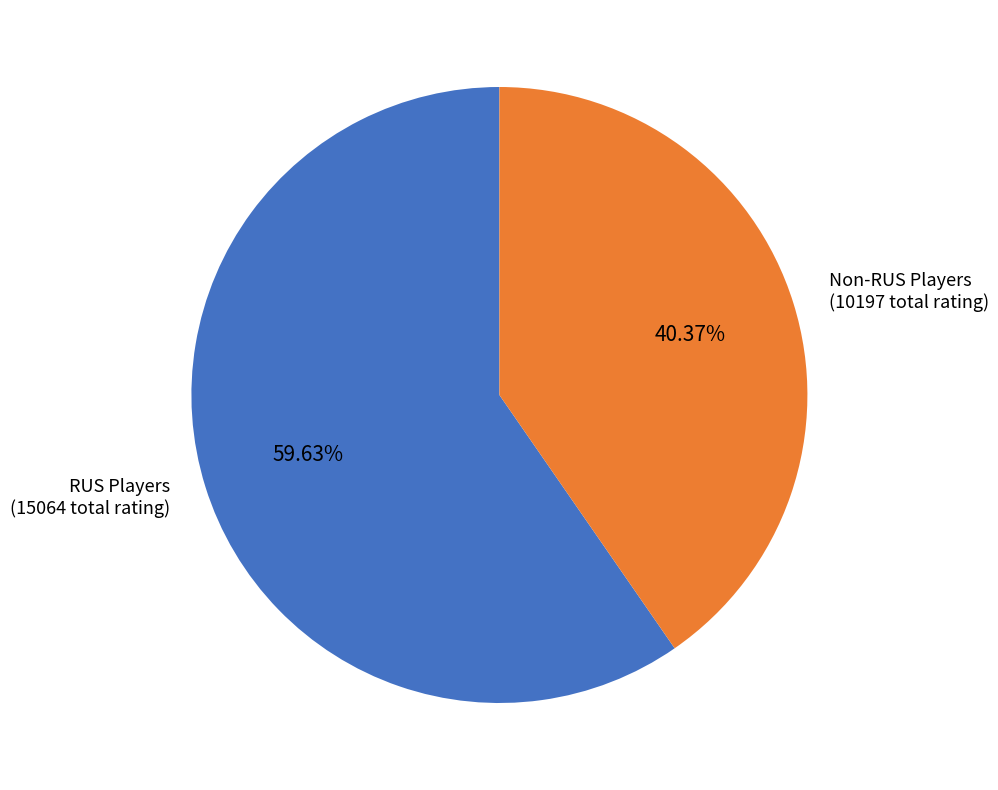

What is the majority slice?

RUS Players (15064 total rating)